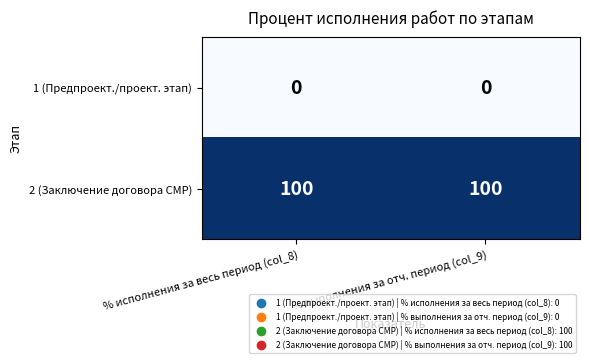

How many categories are shown in the chart?

2